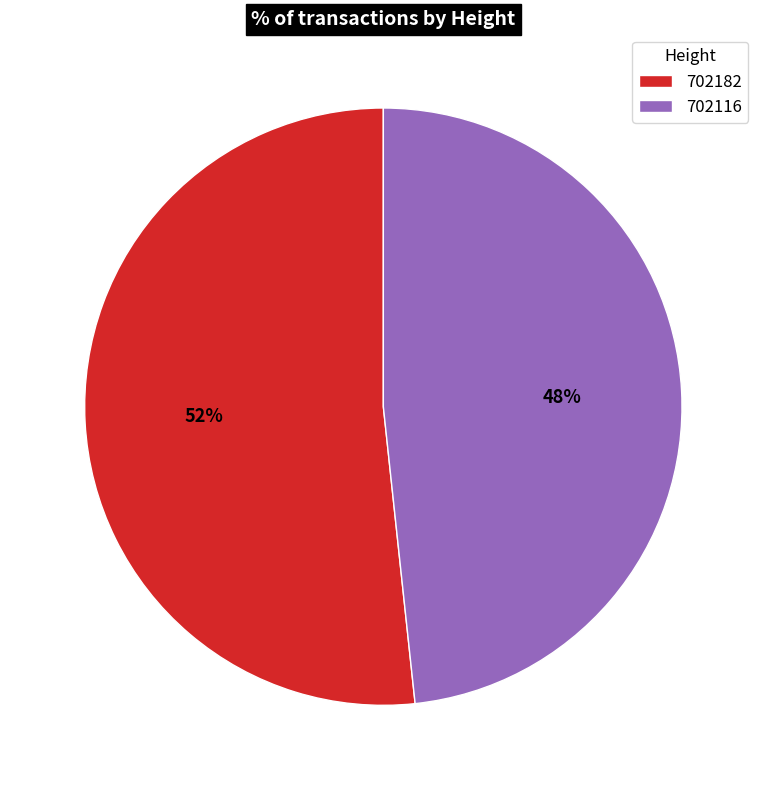

Combined, do 702116 and 702182 account for over 50%?

Yes